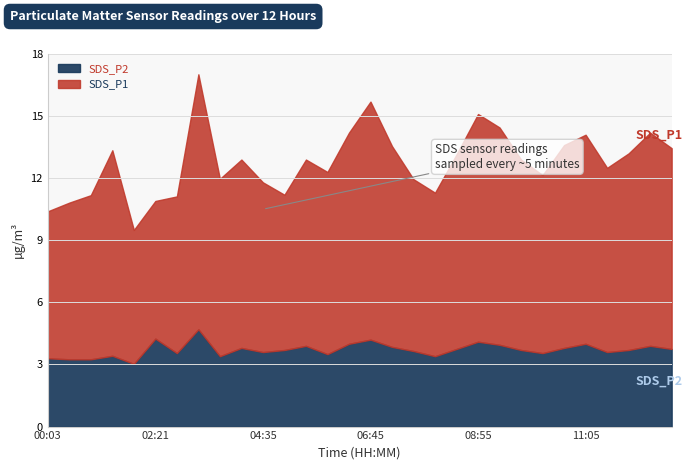

True or false: SDS_P2 and SDS_P1 intersect in this chart.

False